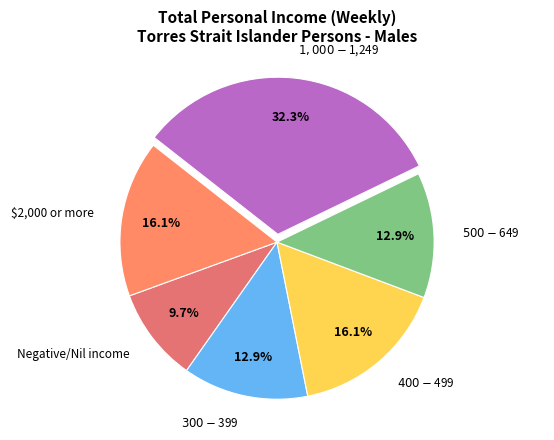

Is there a majority slice in this chart?

No